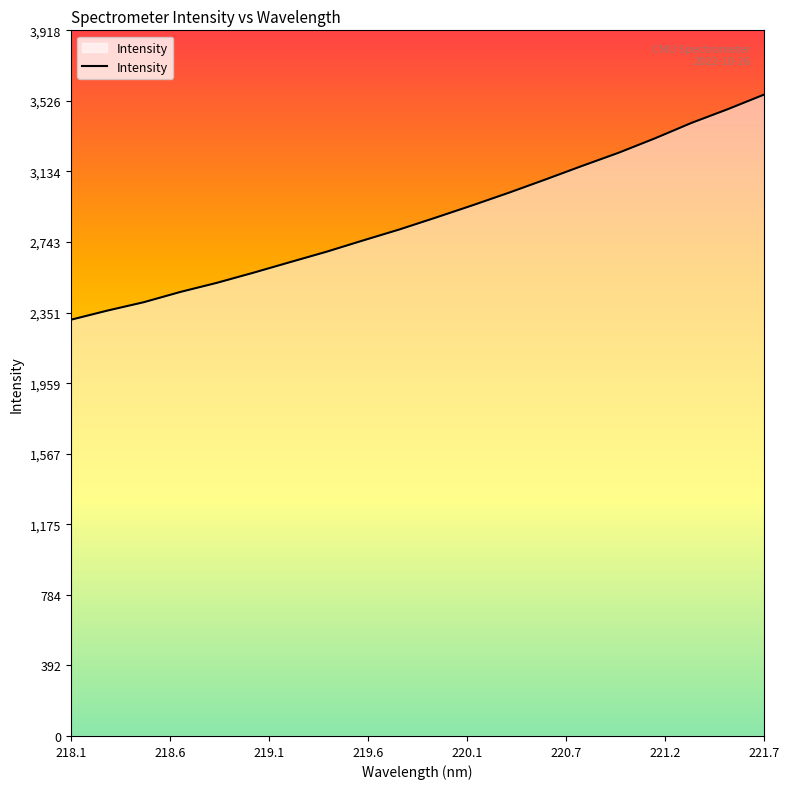

What is the maximum value shown in the chart?

3561.8